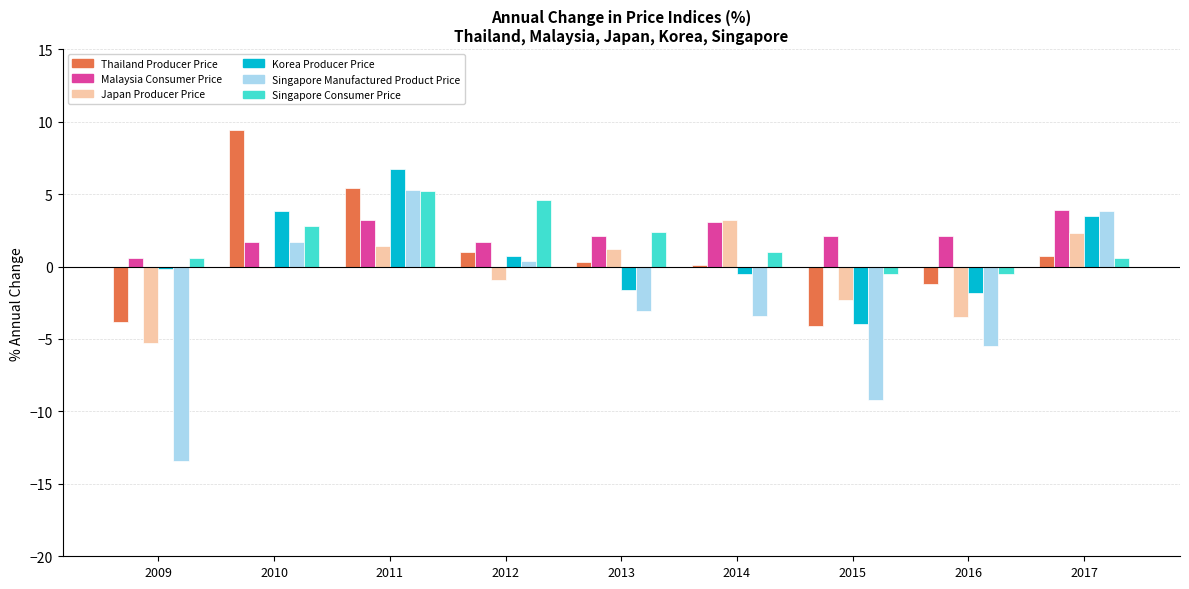

What is the maximum value shown in the chart?

9.4